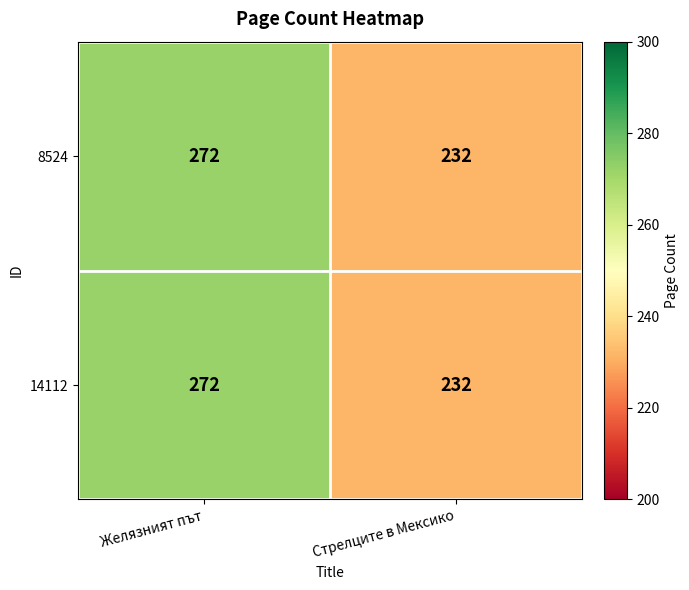

Rank the categories by 14112 value from lowest to highest.

Стрелците в Мексико, Желязният път